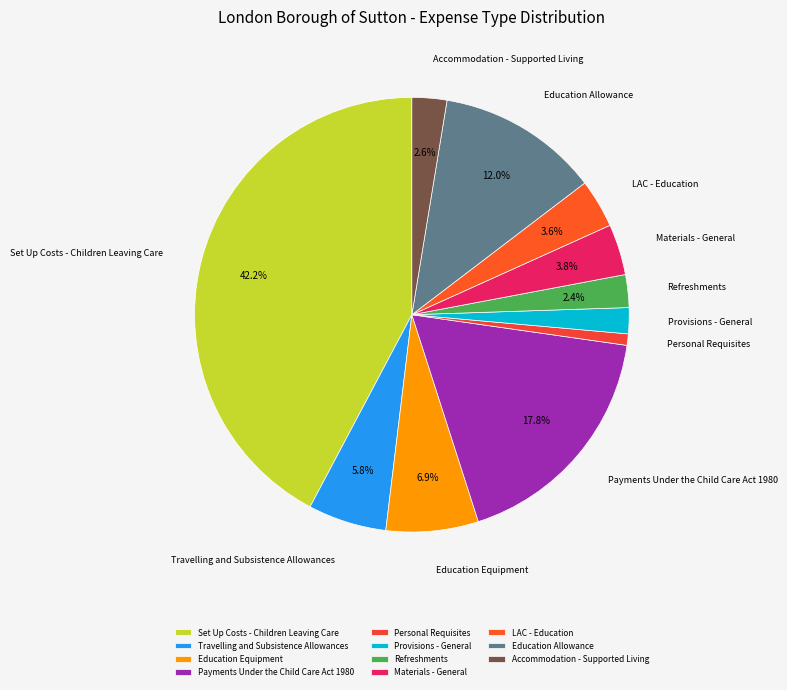

Is there any slice that represents more than half of the pie?

No